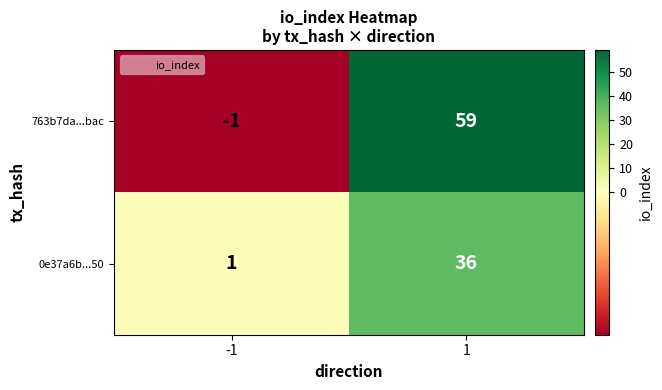

What is the spread (max minus min) of values at 1?

23